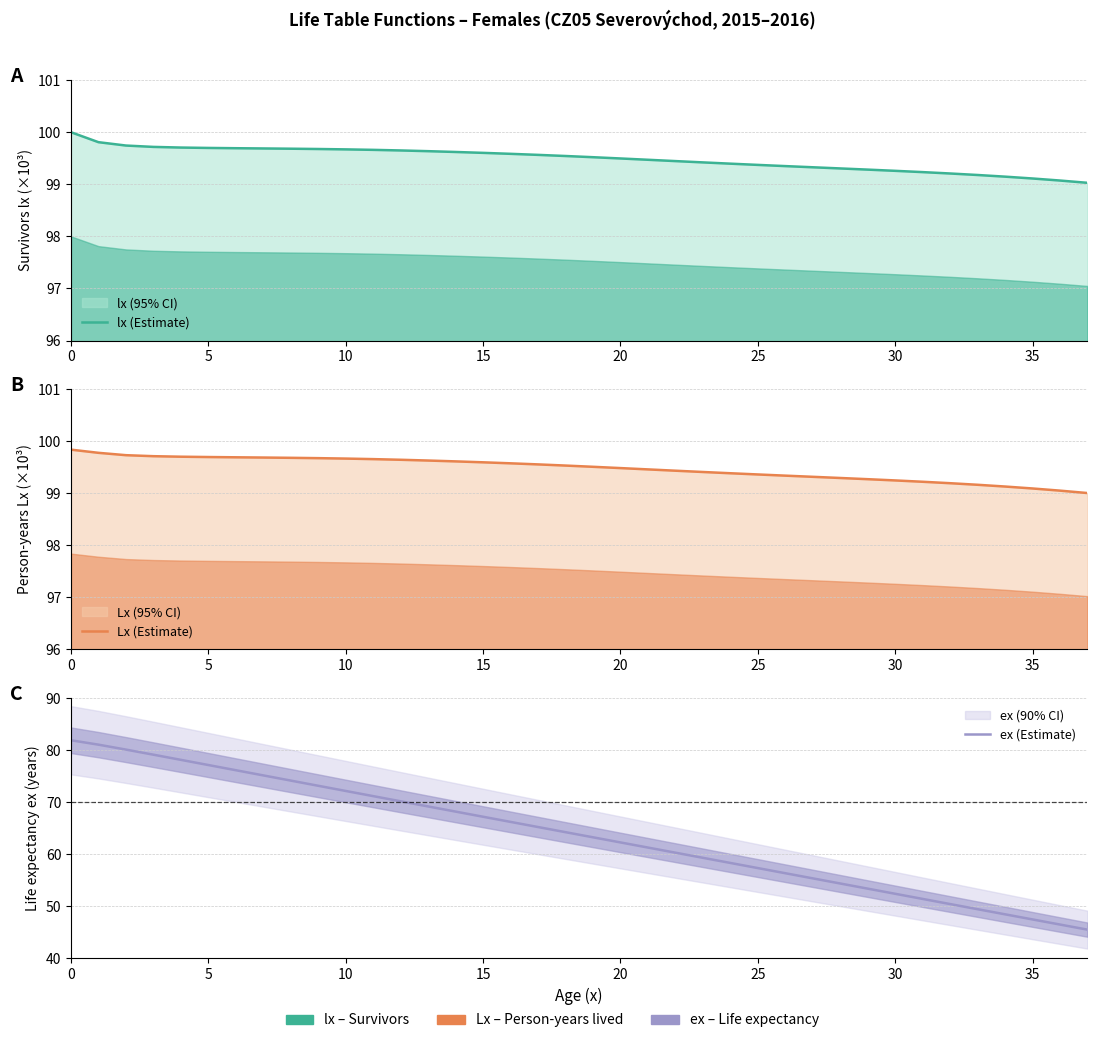

How many data points in ex (Estimate) are less than 64?

19